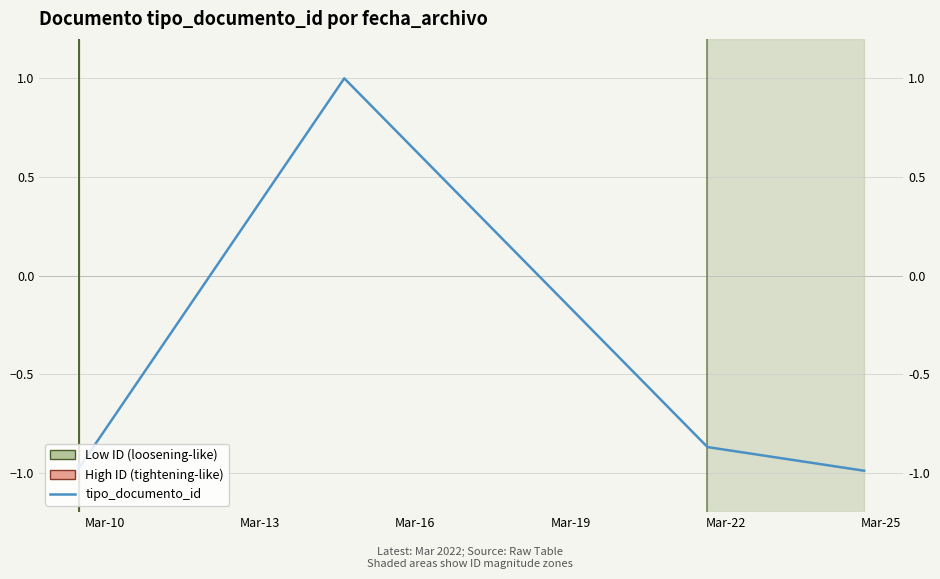

What value does the data have at Mar-25?

-0.9